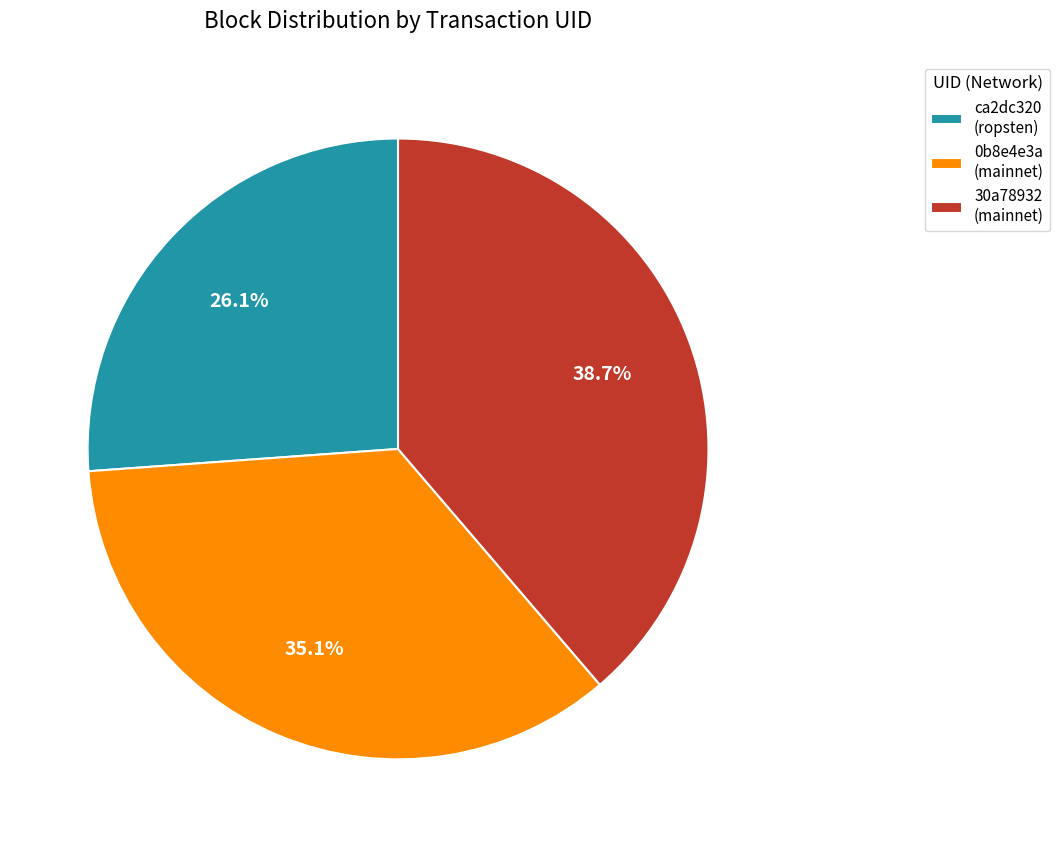

How much of the chart is everything except 30a78932 (mainnet)?

61.3%